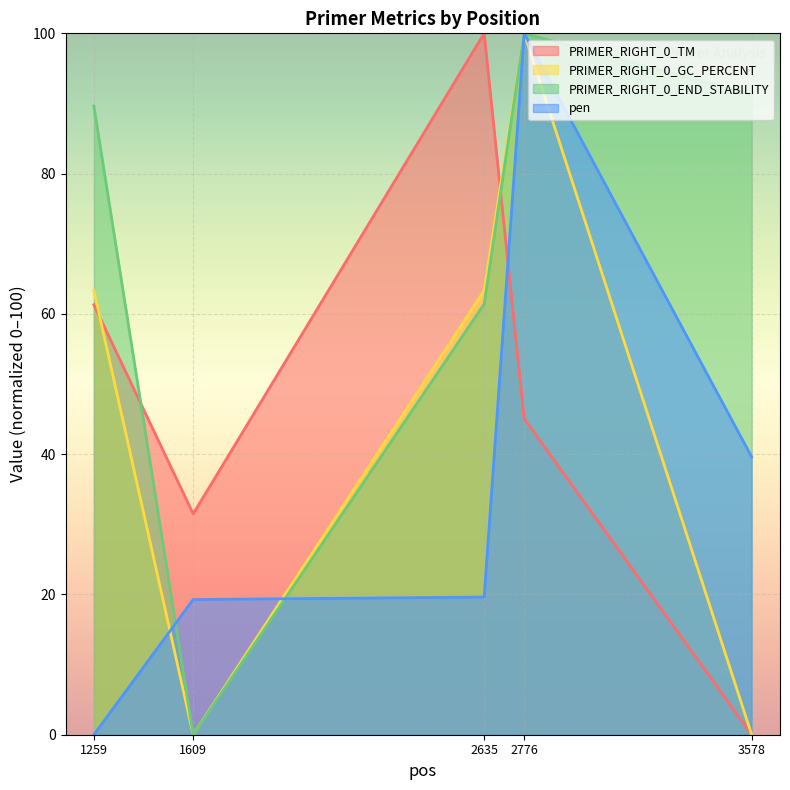

Between which two adjacent categories do PRIMER_RIGHT_0_TM and PRIMER_RIGHT_0_END_STABILITY first intersect?

1259 and 1609